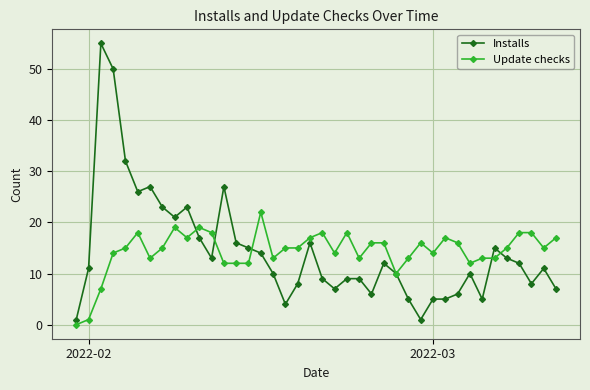

What is the difference between the maximum and minimum values in the Update checks series?

22